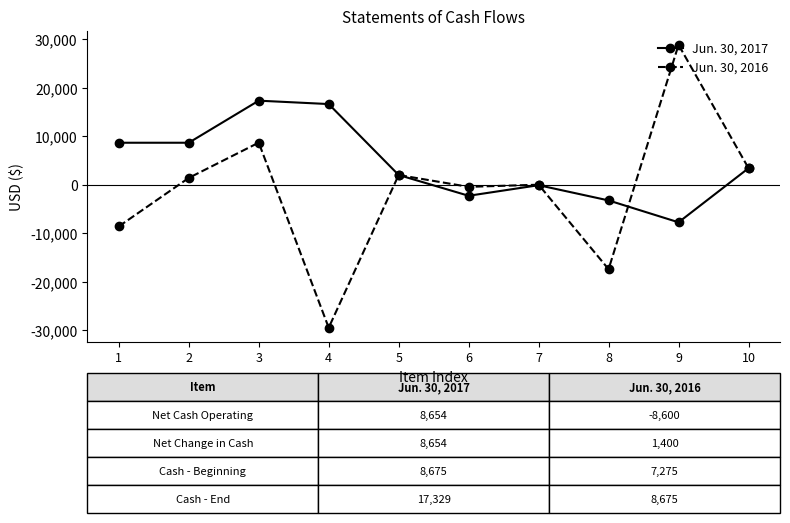

What is the sum of all Jun. 30, 2016 values?

-11625